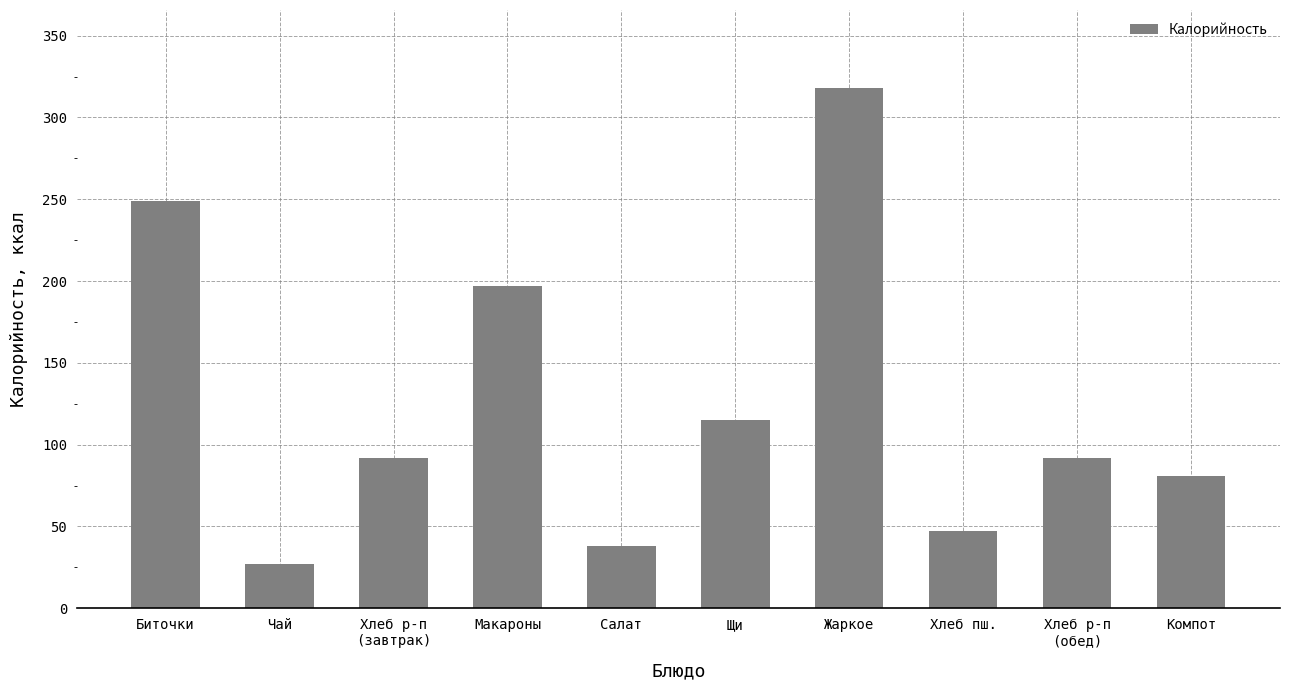

What is the change in value from Хлеб р-п
(завтрак) to Щи?

+23